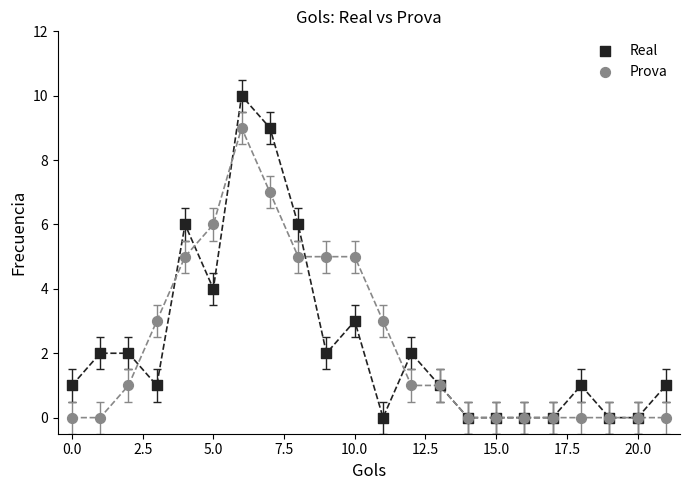

Which series has the largest Y range (max minus min)?

Real